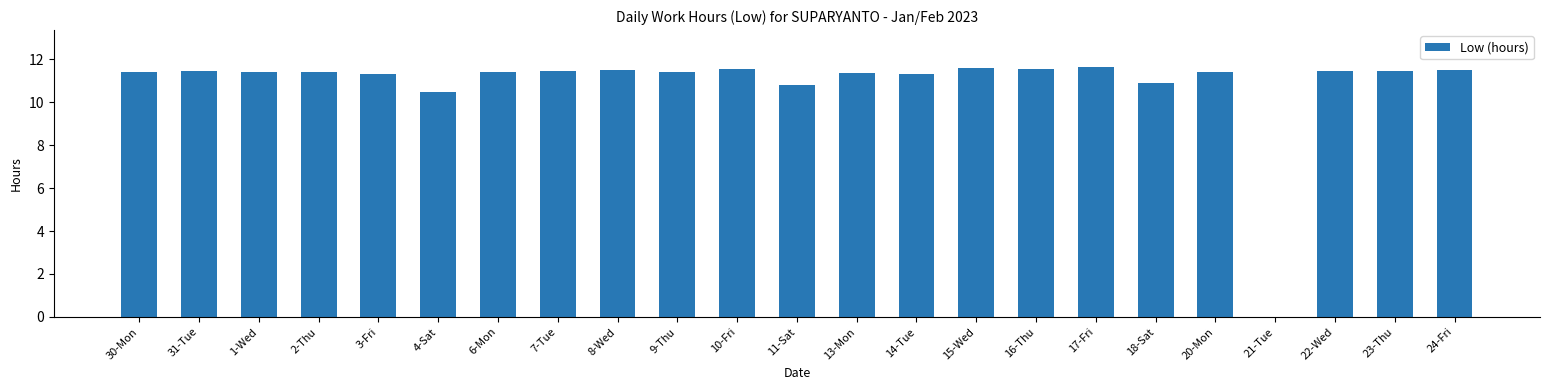

What is the sum of the values at 15-Wed and 17-Fri?

23.2